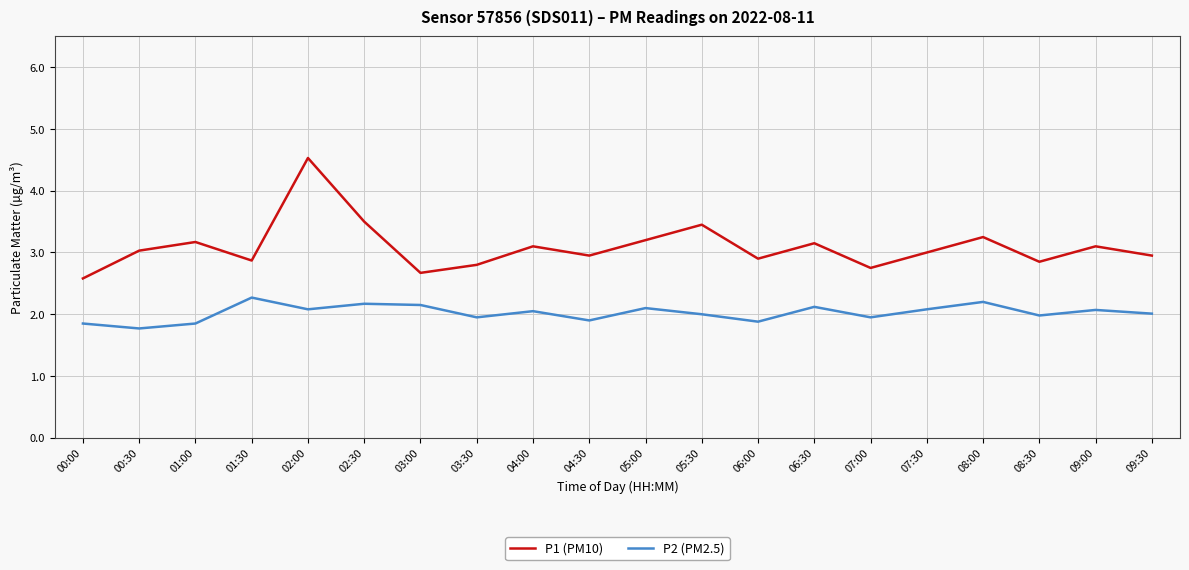

List the series in order of their overall mean, highest first.

P1 (PM10), P2 (PM2.5)